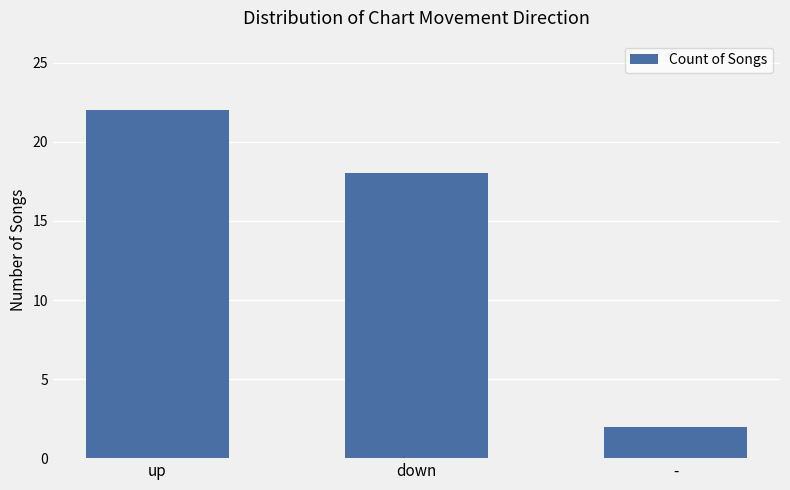

What is the label of the 3rd bar from the left?

-